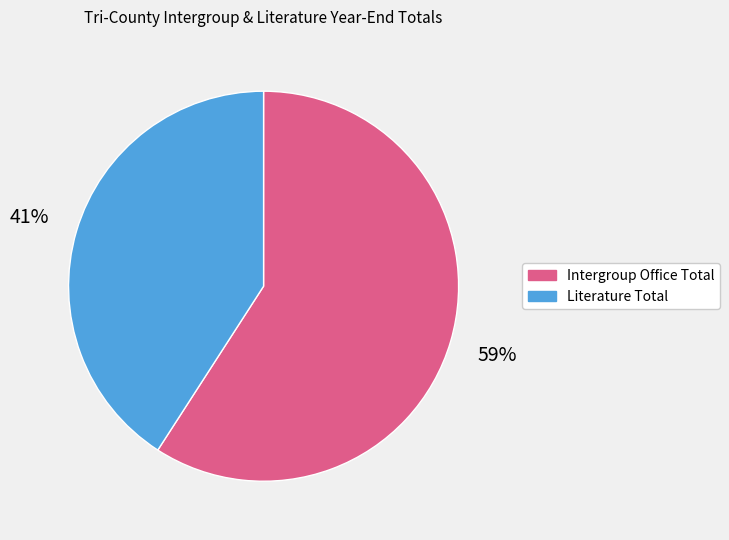

Which slice represents more than half of the pie?

Intergroup Office Total